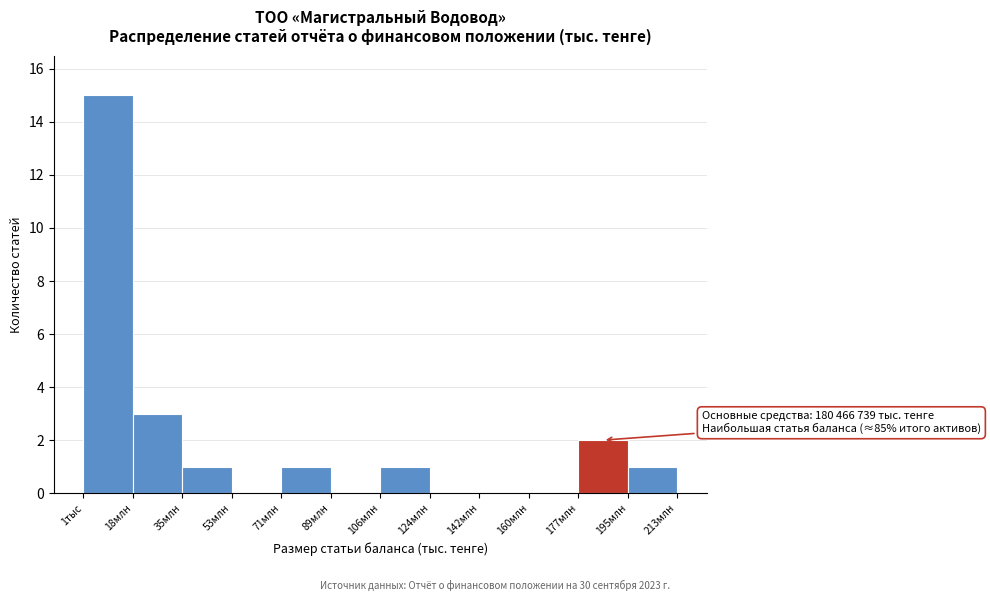

Reading right to left, extract all data points from this chart.

195млн=1	177млн=2	160млн=0	142млн=0	124млн=0	106млн=1	89млн=0	71млн=1	53млн=0	35млн=1	18млн=3	1тыс=15